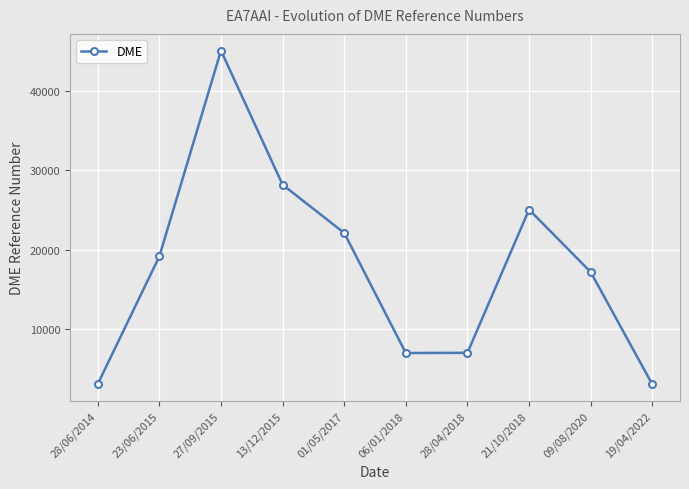

Between 06/01/2018 and 09/08/2020, which is larger?

09/08/2020